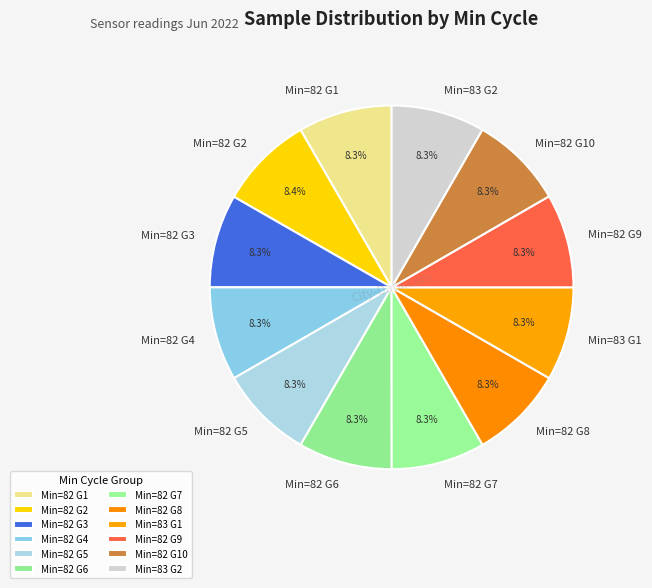

Does Min=82 G3 represent more than half of the total?

No